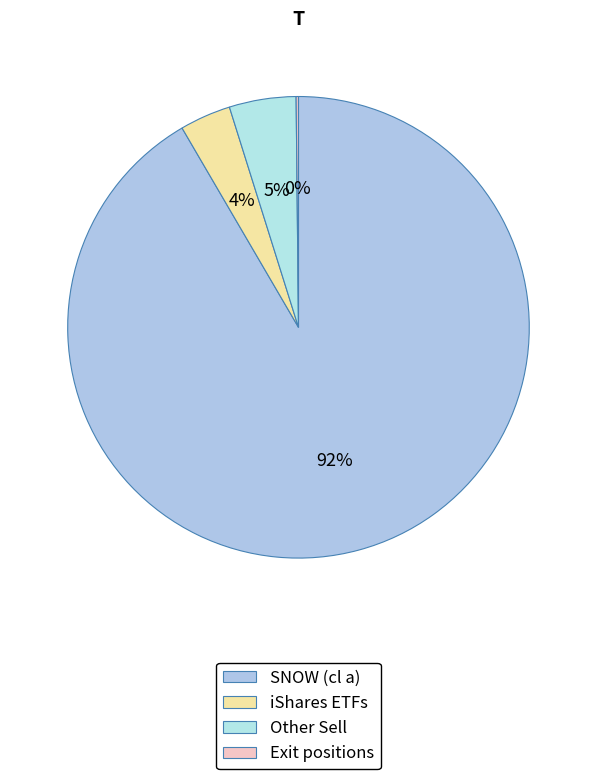

Which slice is the smallest?

Exit